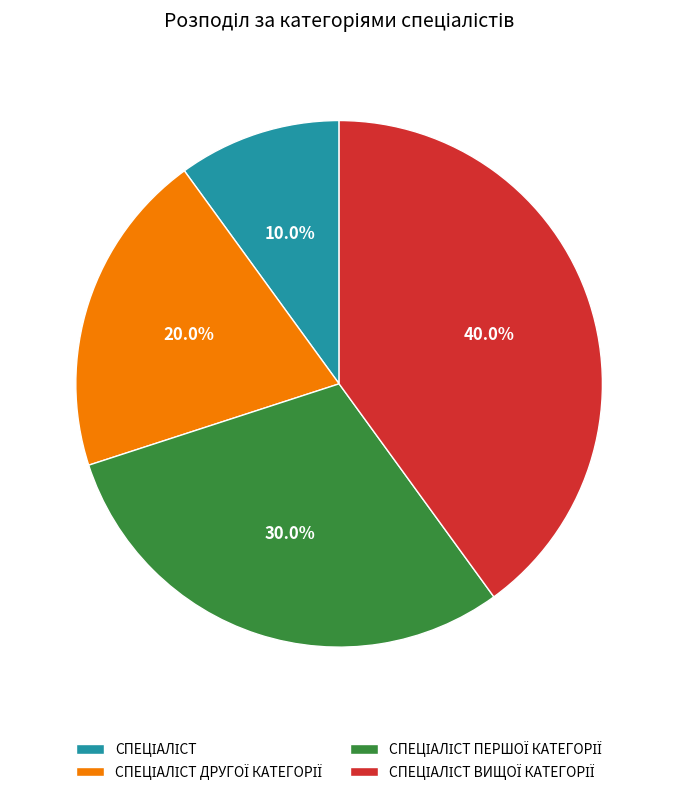

Is there a majority slice in this chart?

No